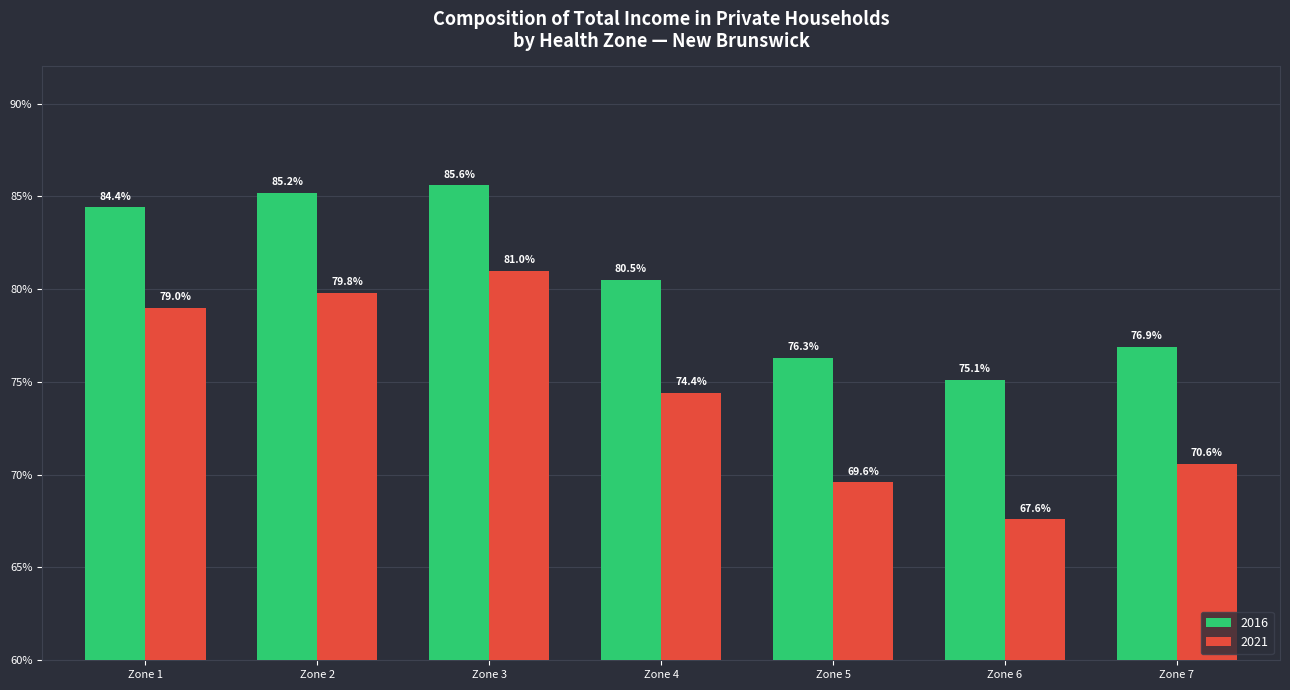

Which series has the widest spread of values?

2021